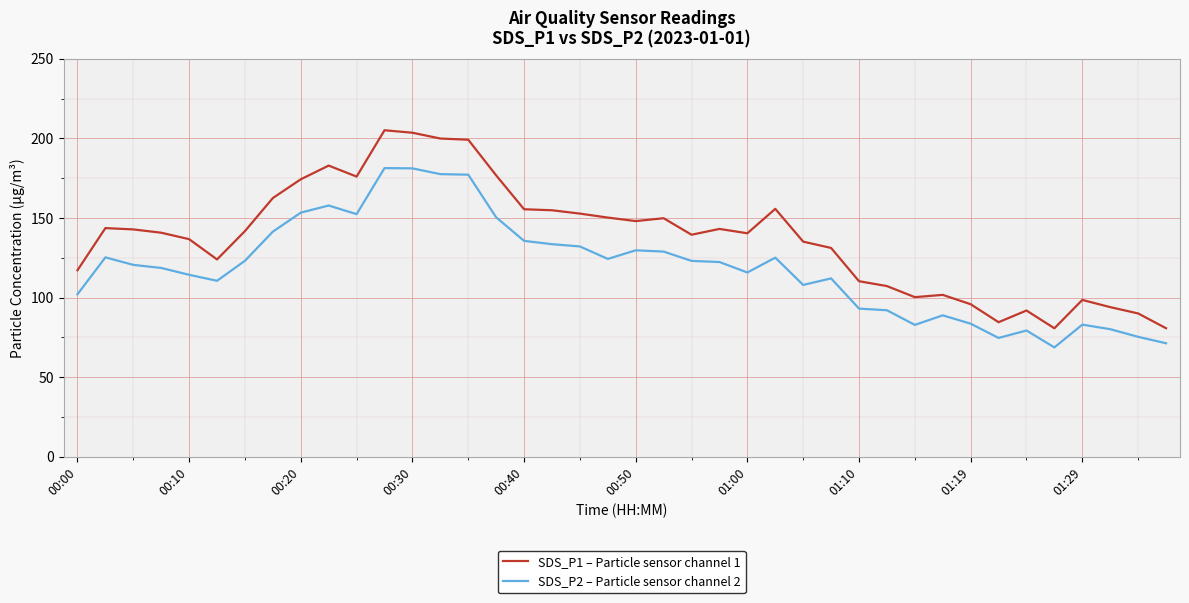

What is the average value of the SDS_P1 – Particle sensor channel 1 series?

138.0